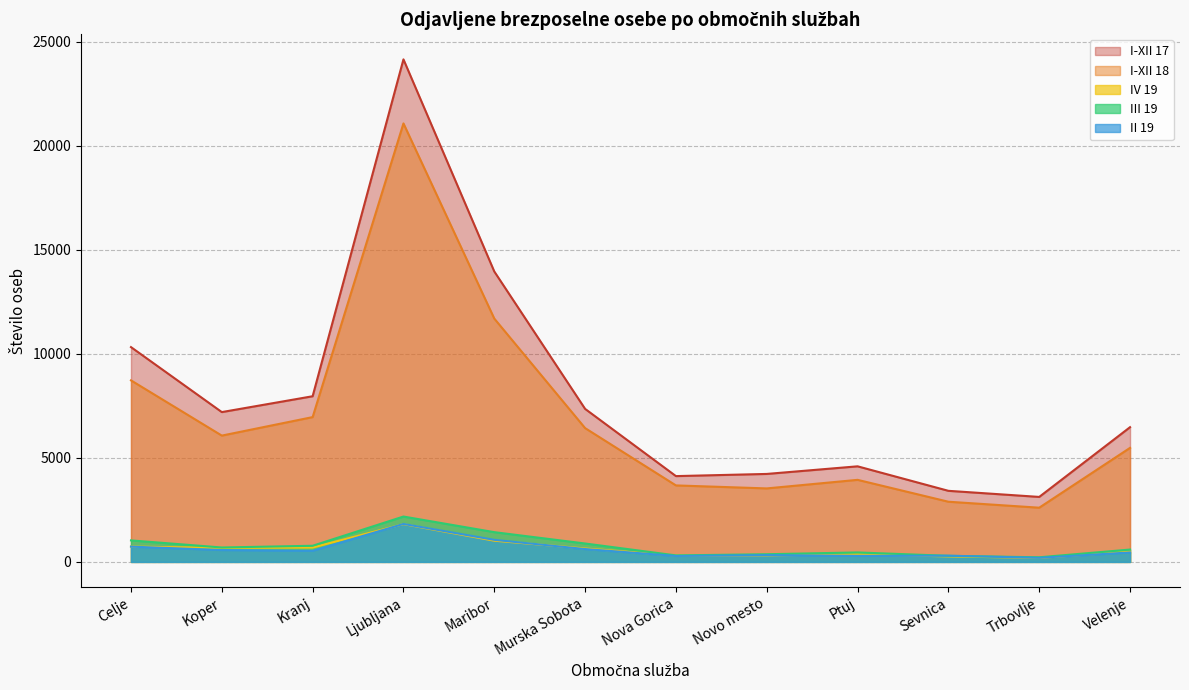

What is the approximate value of III 19 at Novo mesto, to the nearest 100?

400